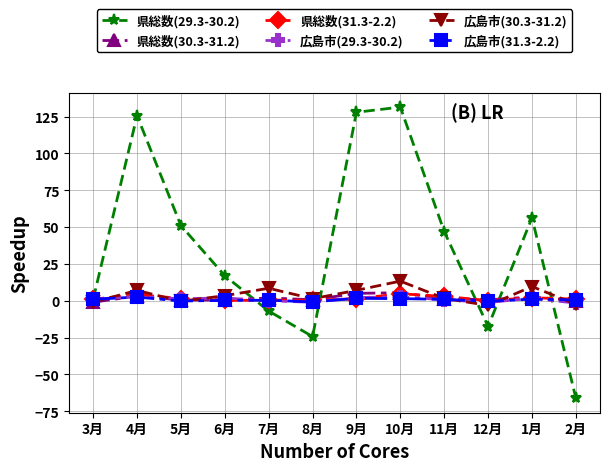

What is the difference between the 県総数(31.3-2.2) values at 4月 and 2月?

3.2